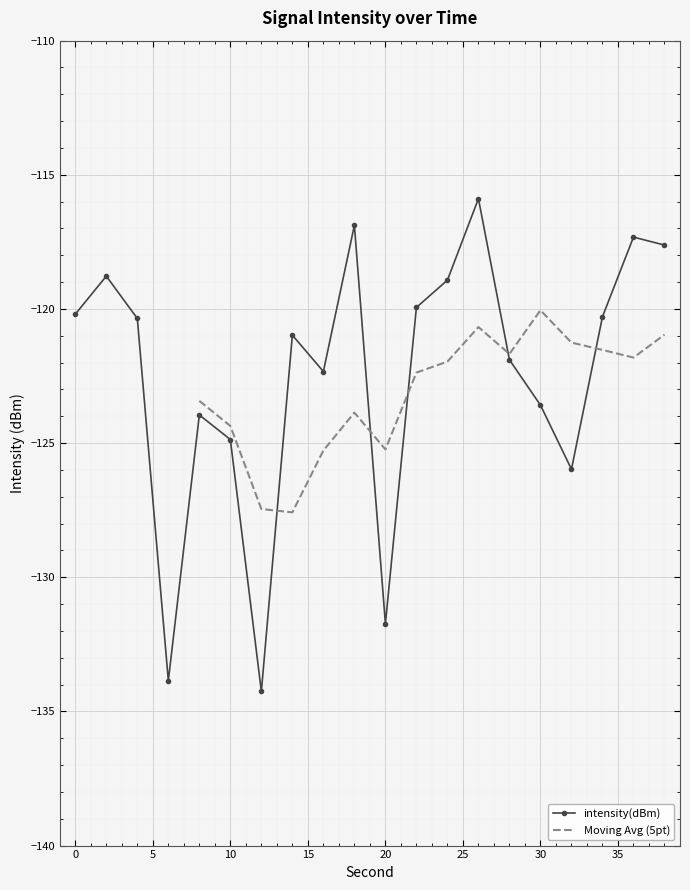

The value at 14 is -121.0. True or false?

True